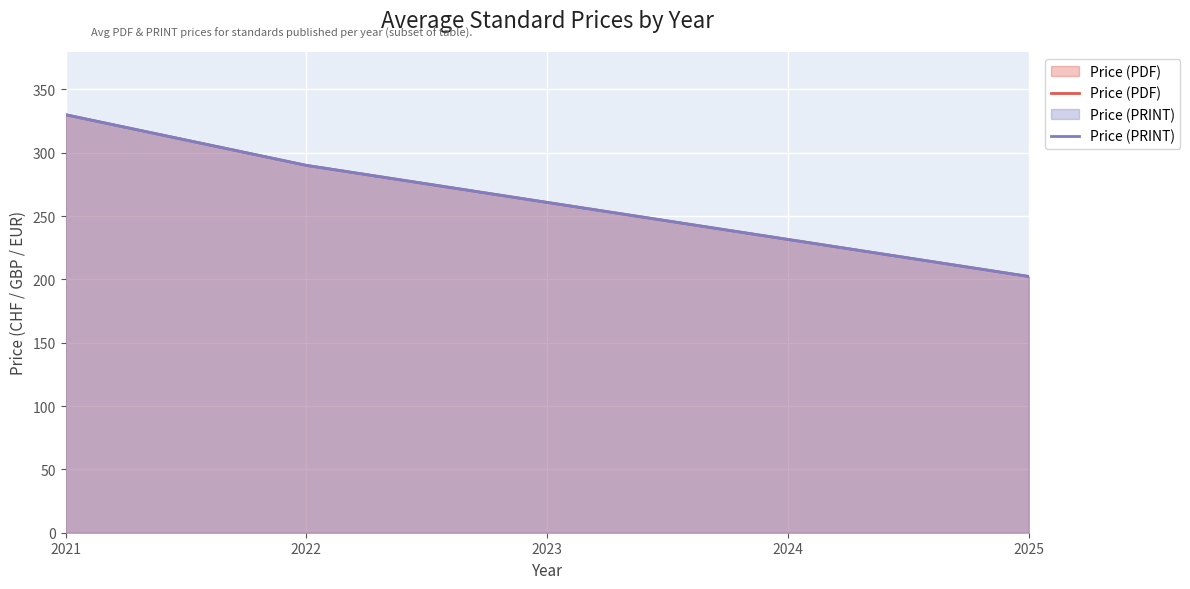

At 2021, list the series in order from smallest to largest.

Price (PDF), Price (PRINT)